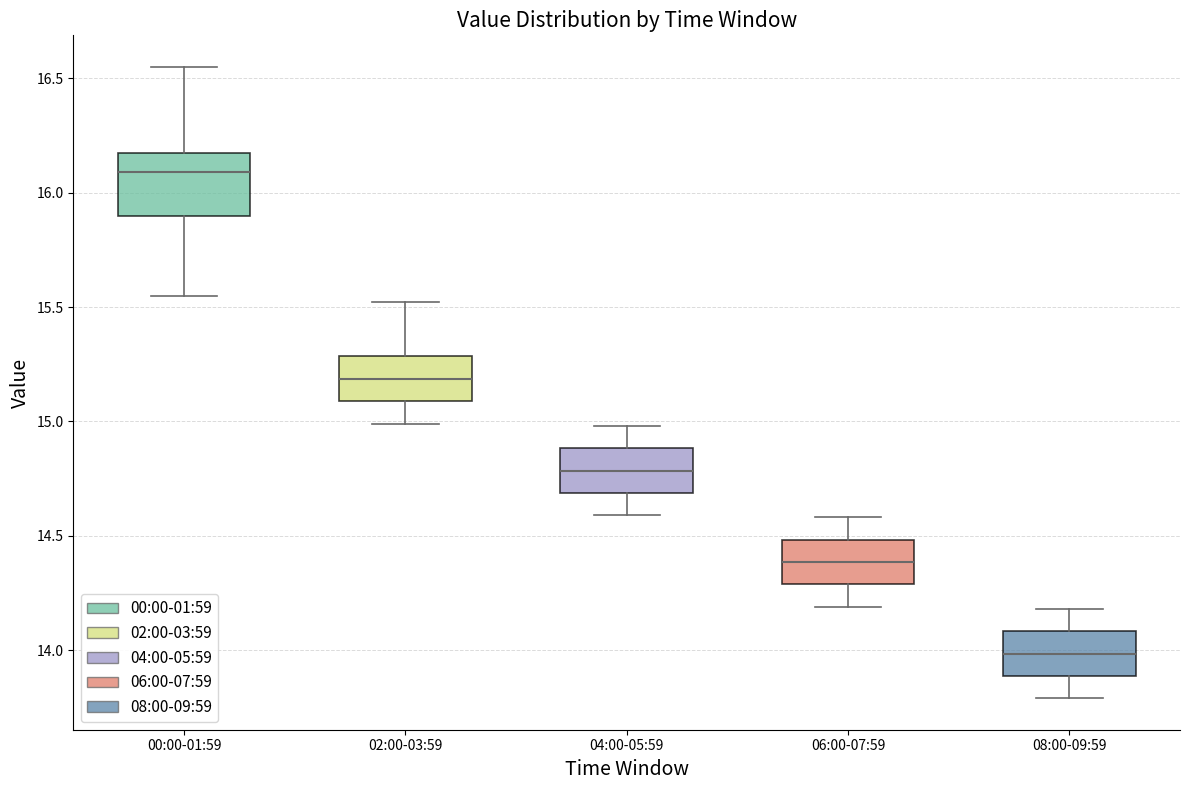

Which box has the lowest median line?

08:00-09:59